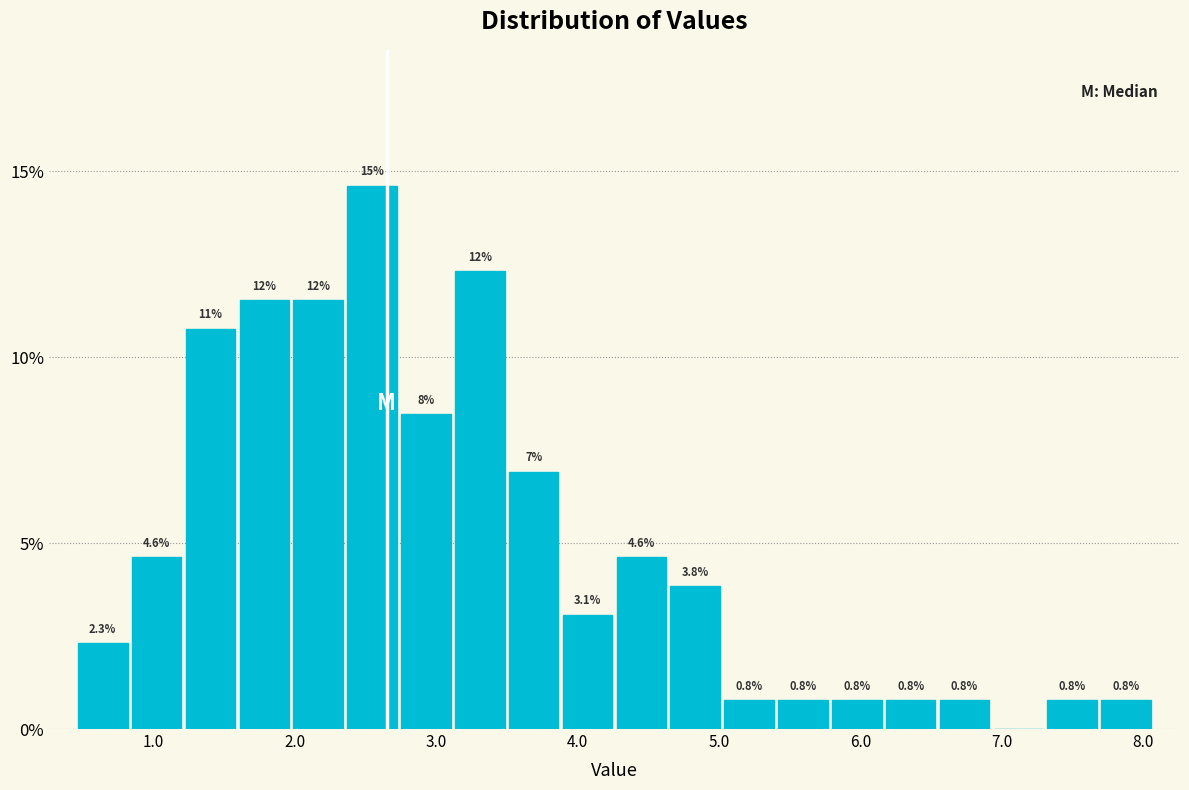

Read against the x-axis, roughly where is the centre of the tallest bar?

2.5